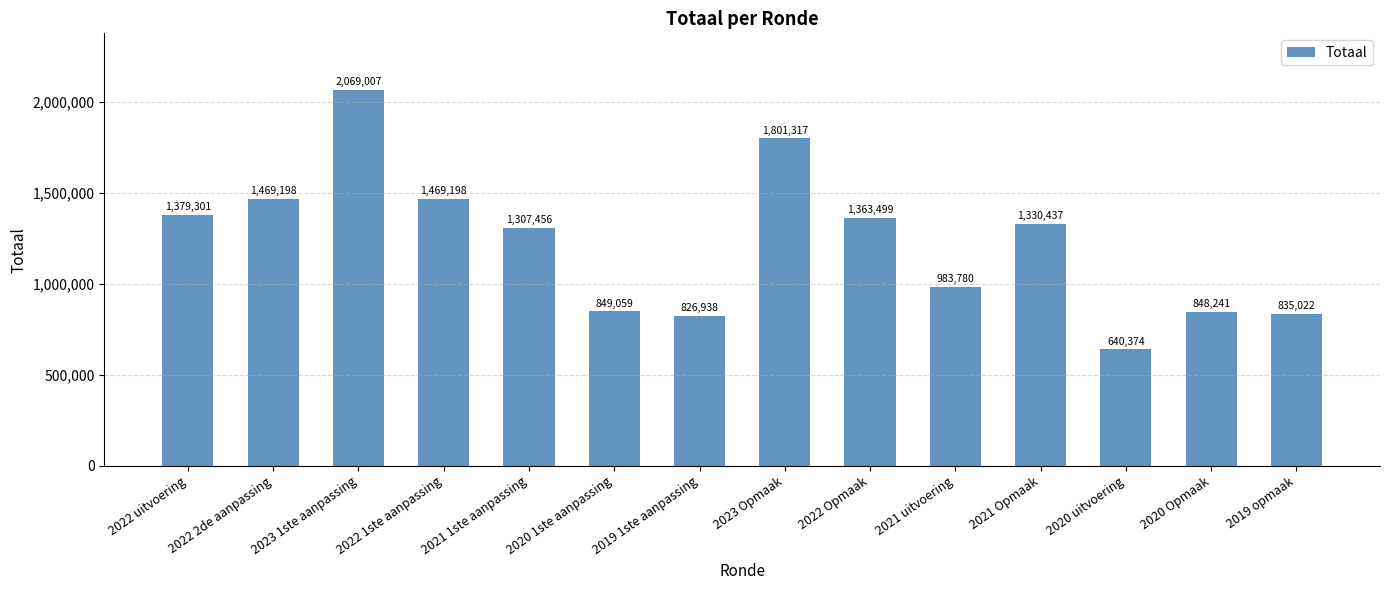

Where is the data nearest to the value 1354690?

2022 Opmaak